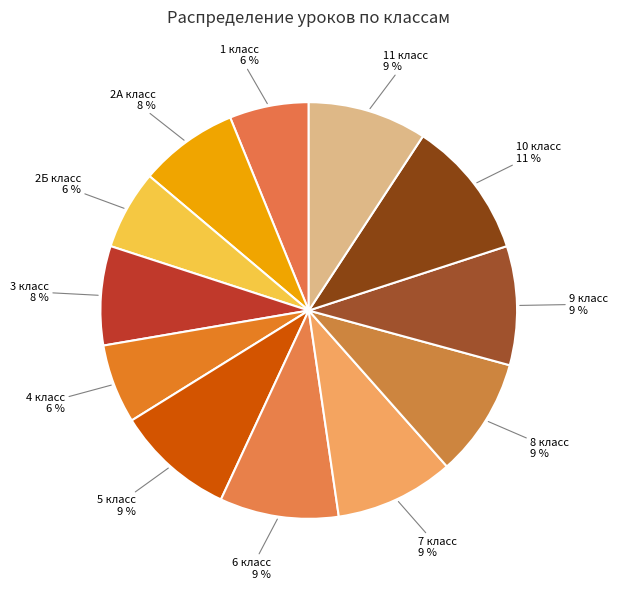

How many slices are in this pie chart?

12